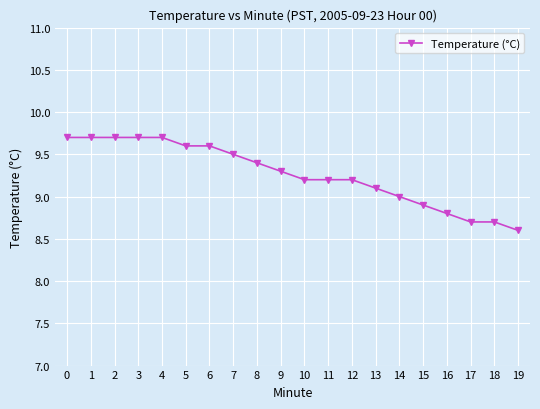

Between 5 and 17, which is larger?

5